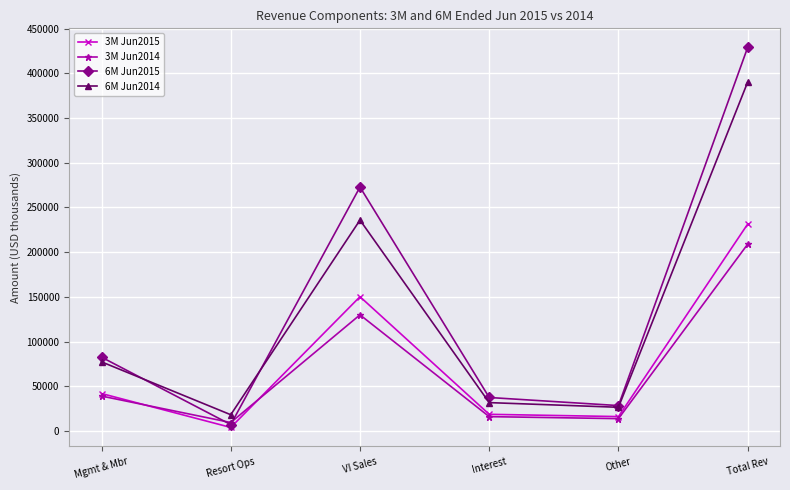

Is the value of 3M Jun2015 at Other greater than the value of 3M Jun2014 at Total Rev?

No